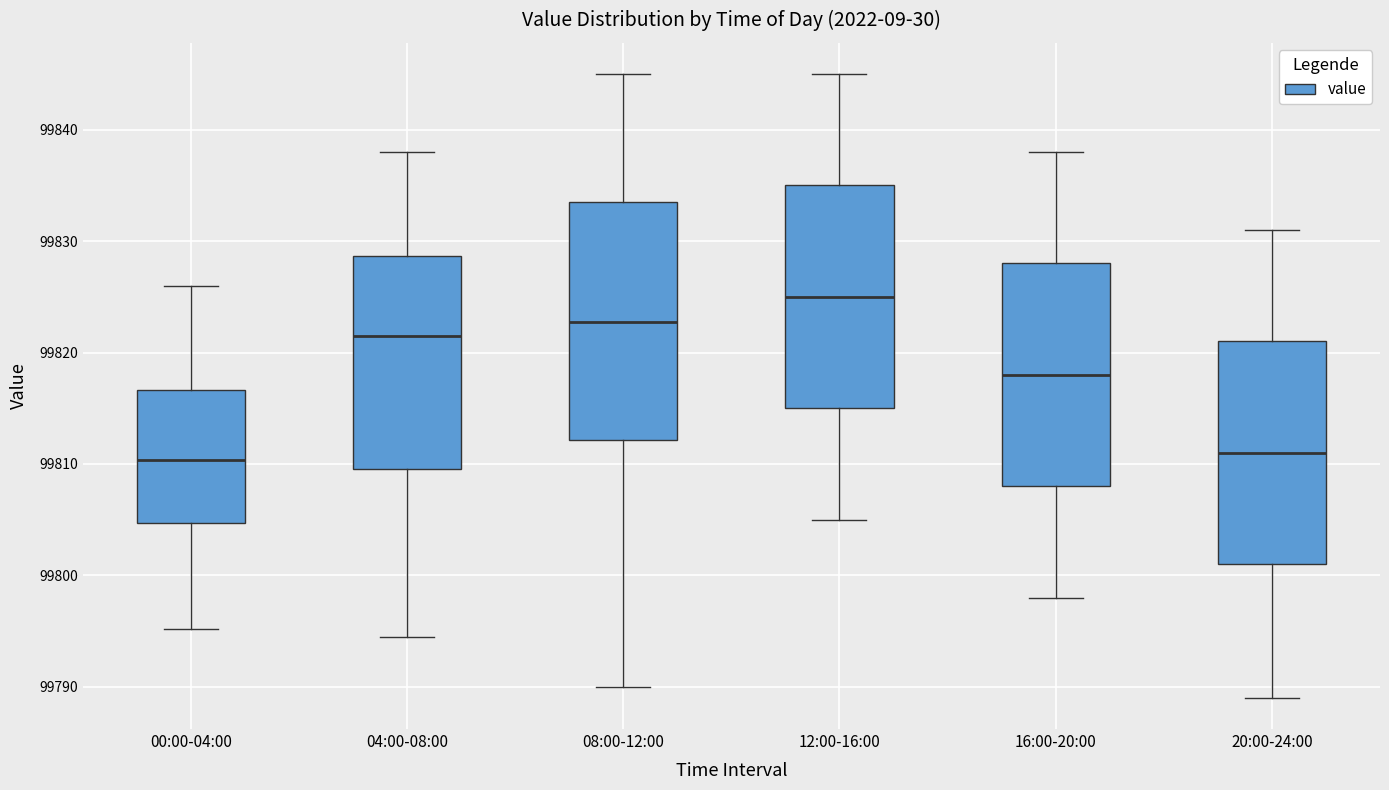

Comparing the boxes themselves (not the whiskers), which one is the tallest?

08:00-12:00